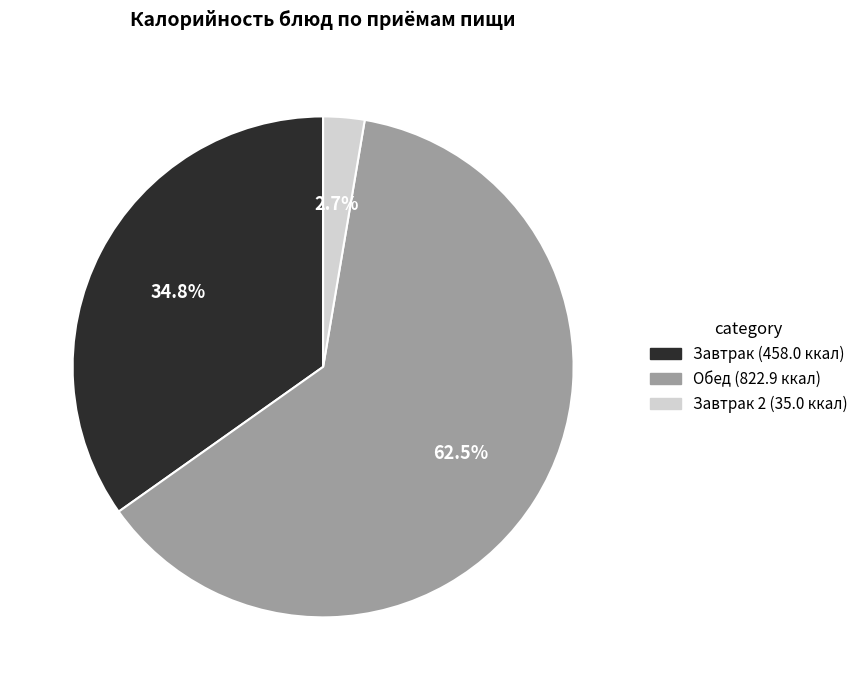

Does any single category account for the majority?

Yes